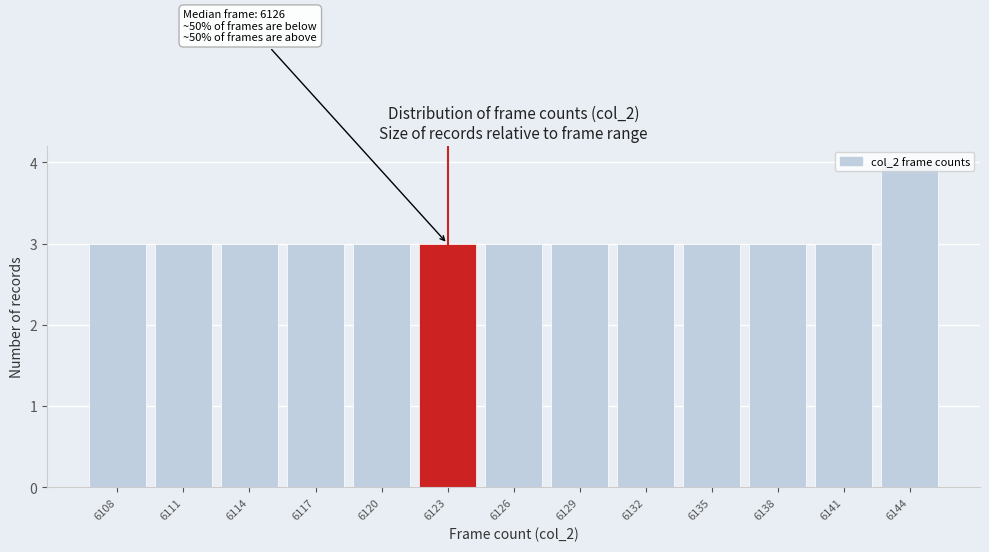

Which label corresponds to the largest value in the chart?

6144